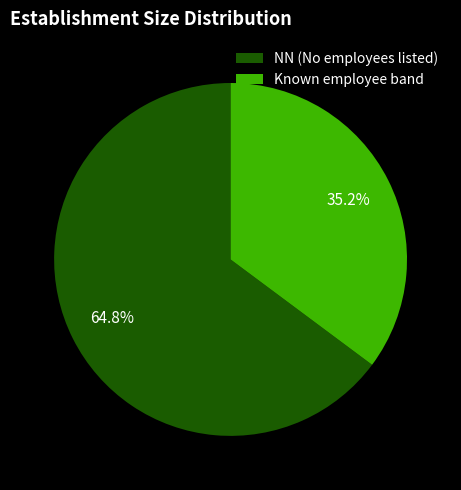

Which slice is the smallest?

Known employee band